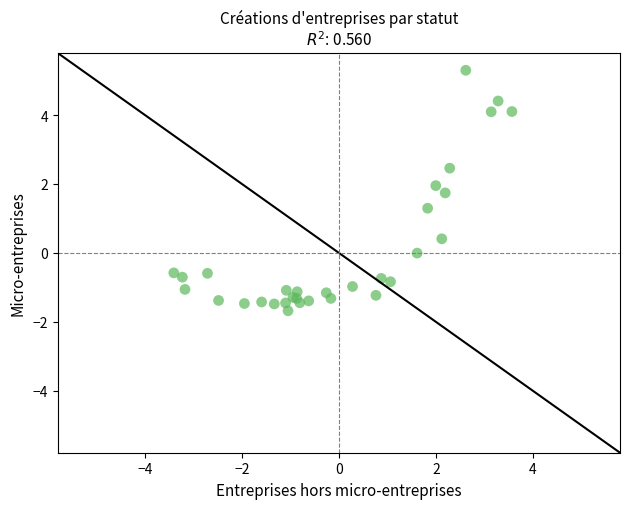

What Y value in the scatter plot is closest to 1?

1.3